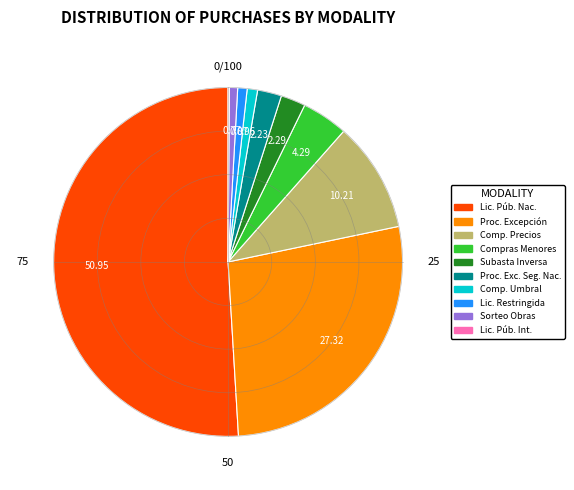

Do Proc. Excepción and Comp. Precios together represent more than half of the pie?

No